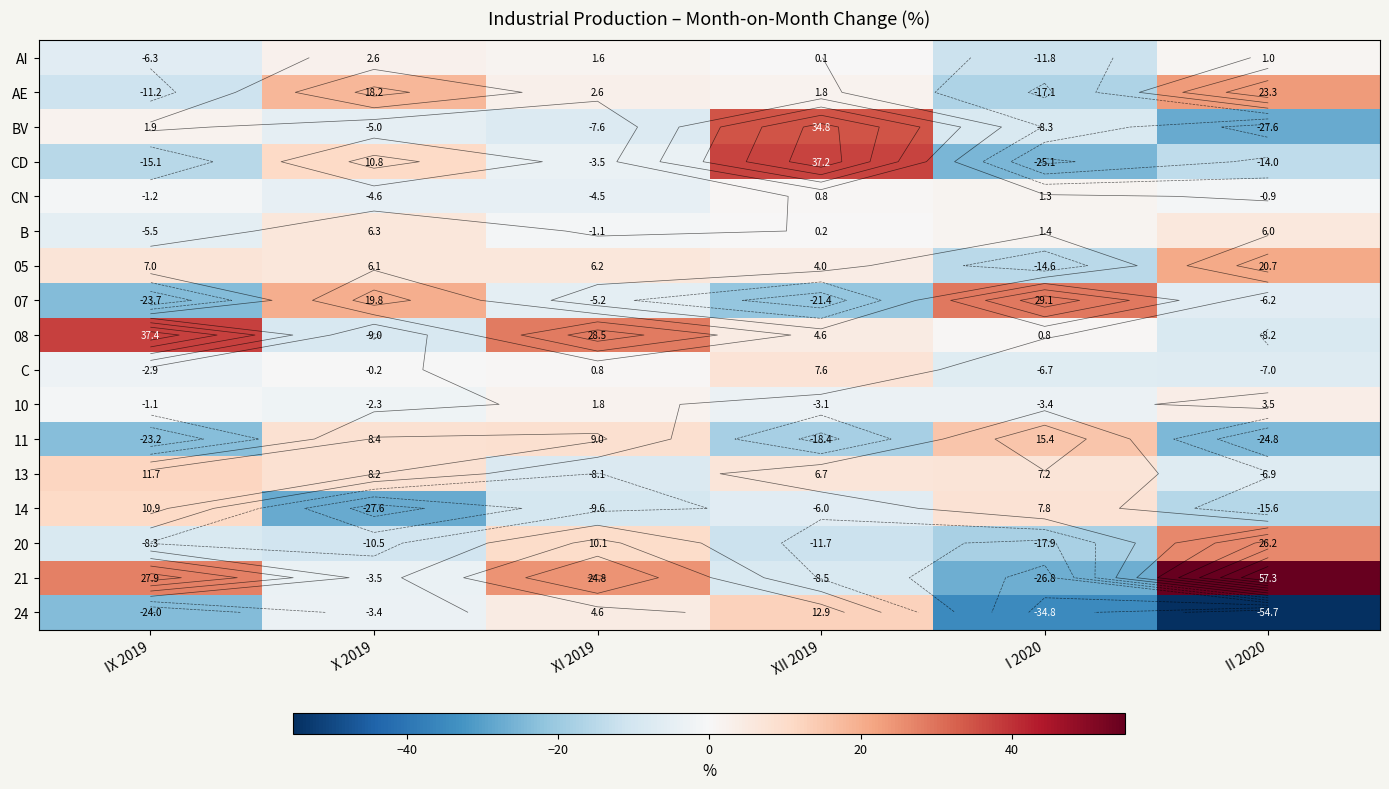

How many data points does each series have?

6